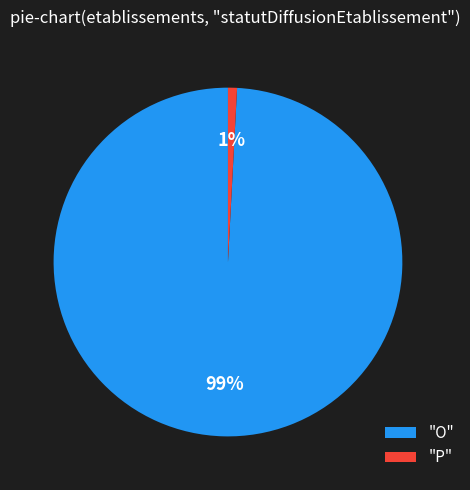

Is "P" the majority of the pie?

No